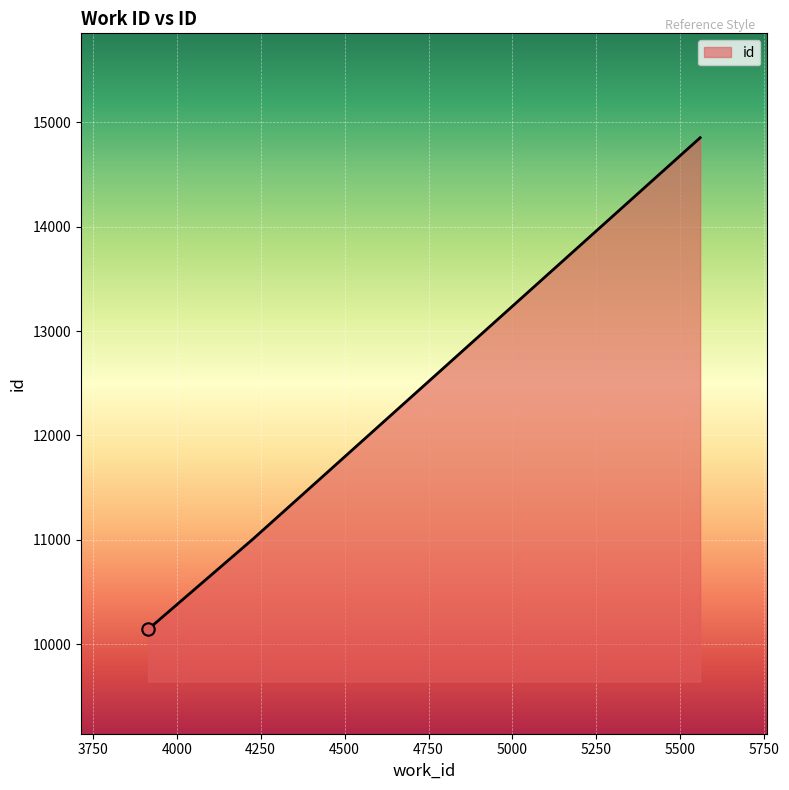

What is the average value?

12003